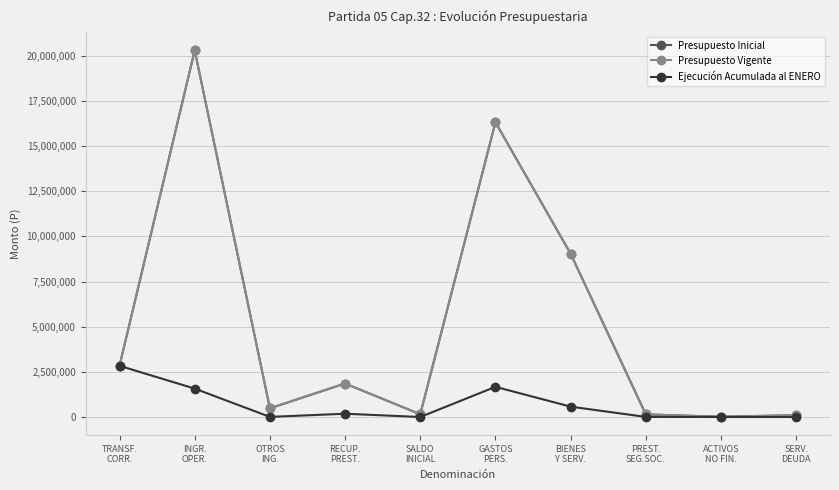

True or false: Presupuesto Inicial and Presupuesto Vigente cross at least once.

False